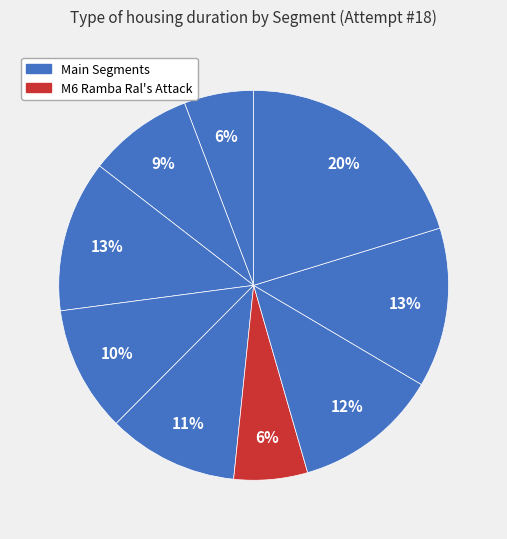

Does any single category account for the majority?

No